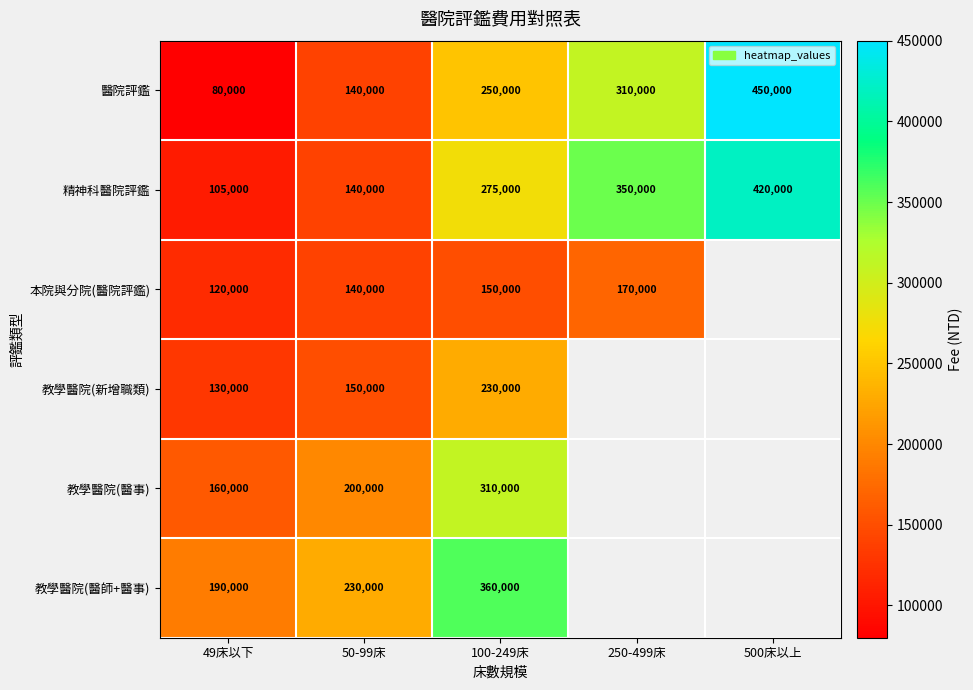

At how many categories does at least one series exceed 175185?

5